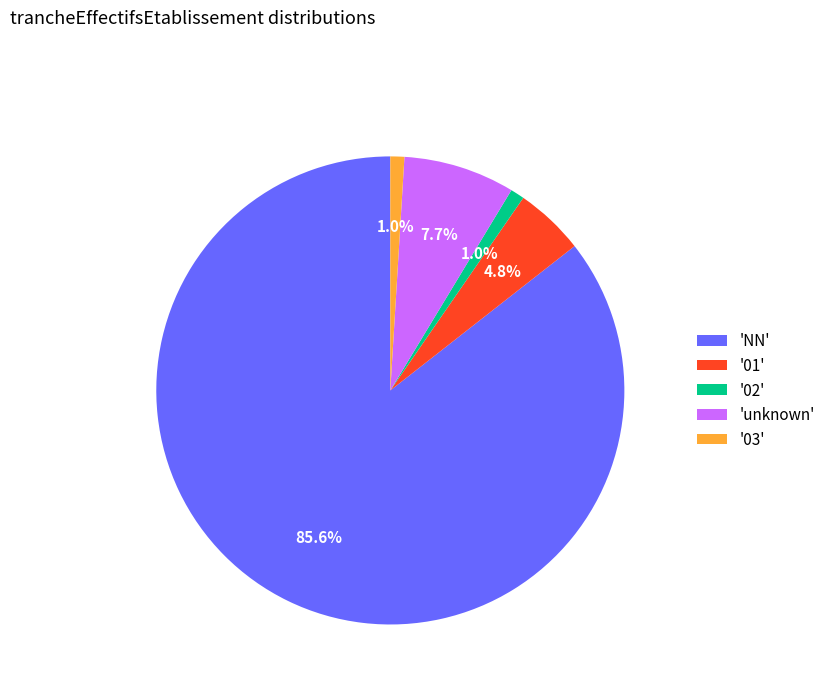

What is the largest slice in the pie chart?

'NN'